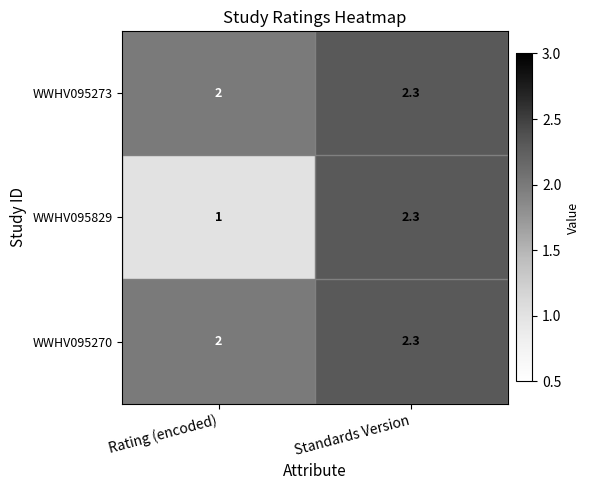

At which label is WWHV095273 closest to 2?

Rating (encoded)